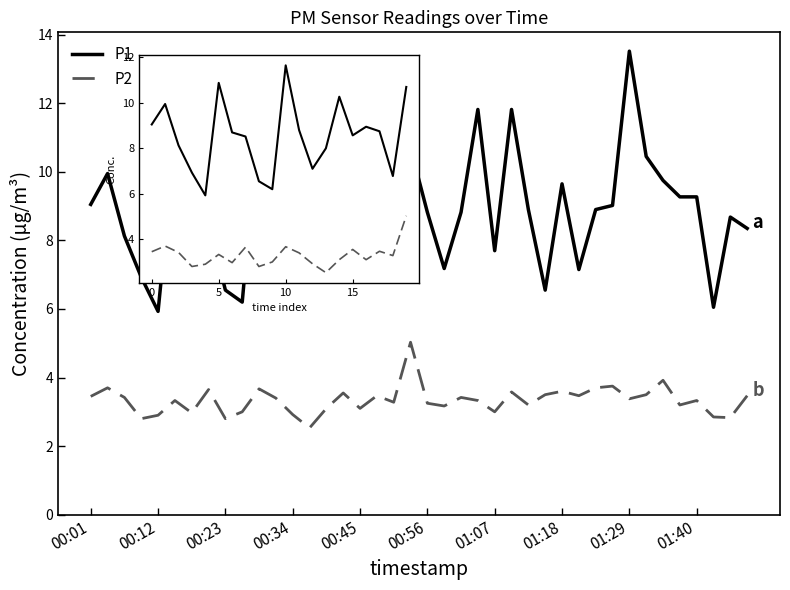

What is the difference between the second highest and minimum values in the P2 series?

1.2